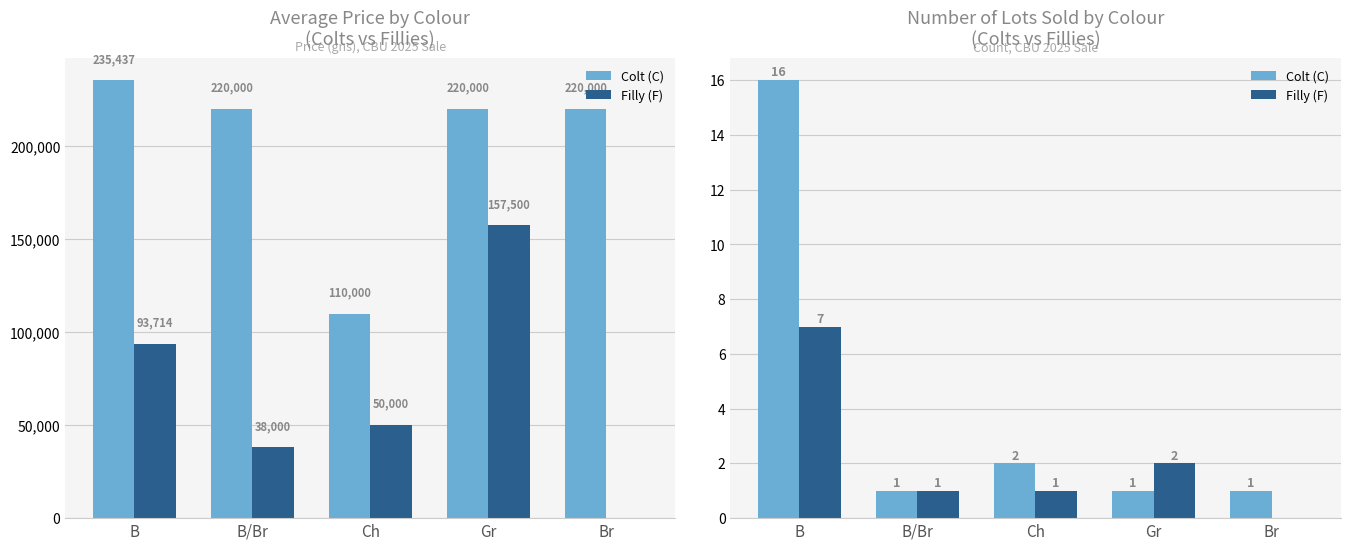

True or false: Colt (C) has a value of 0 at Br.

False